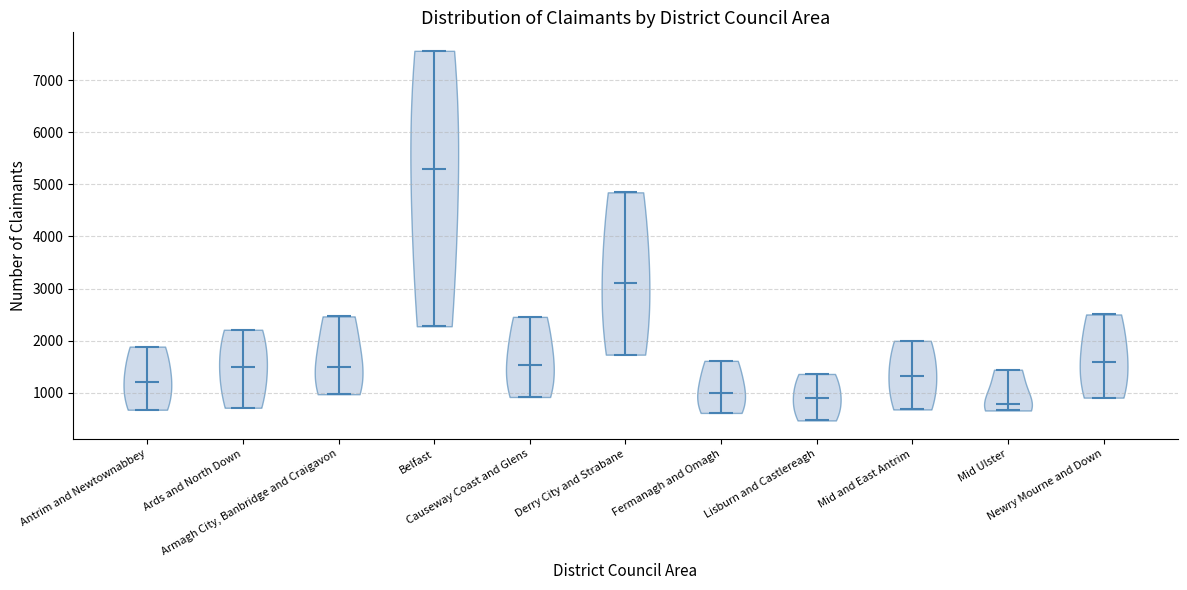

What is the lowest point the violin for Lisburn and Castlereagh reaches on the y-axis? The values are not printed on the chart, so give them approximately, as read against the axis.

500